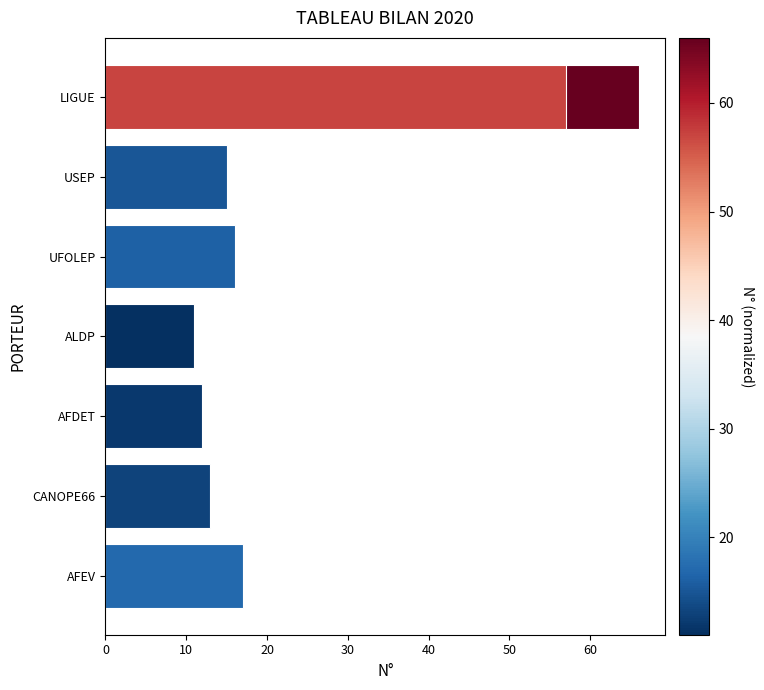

What is the ratio of the value at 11 to the value at 50?

0.3